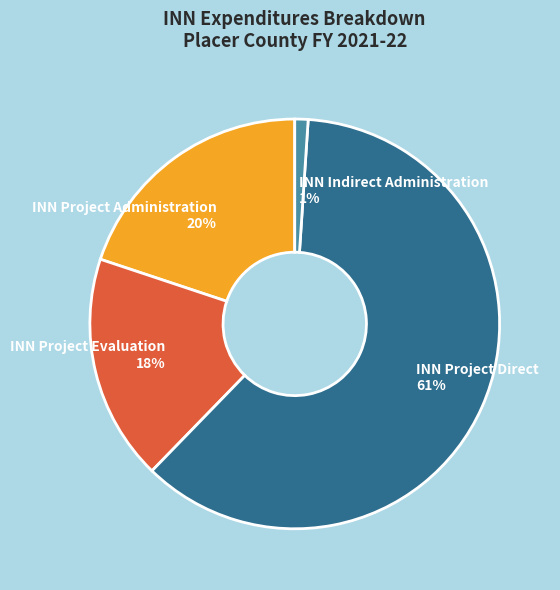

What is the smallest slice in the pie chart?

INN Indirect Administration